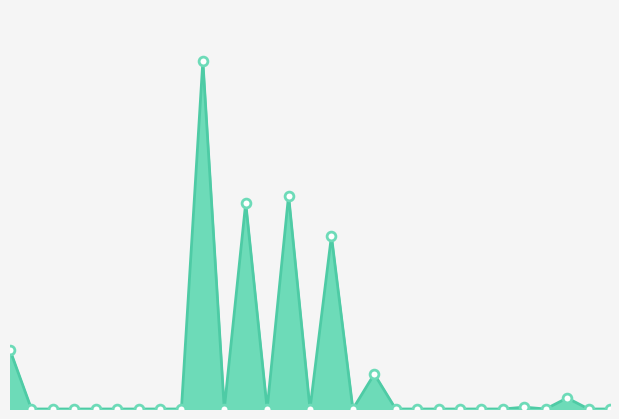

Is this an area chart (filled region under the line)?

Yes